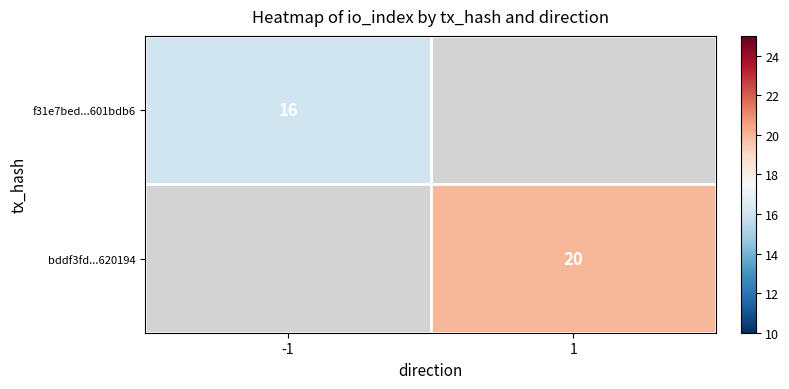

The f31e7bed...601bdb6 series shows 21.6 at -1. True or false?

False